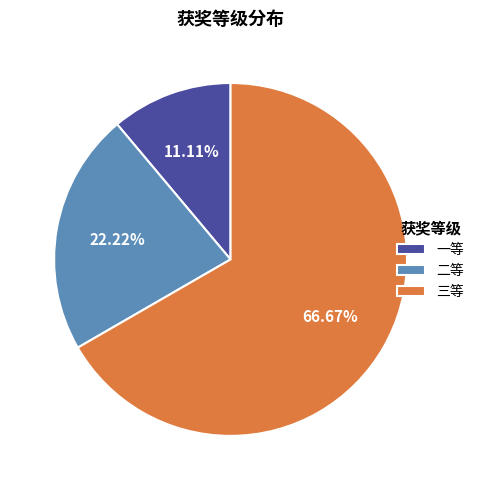

Is there any slice that represents more than half of the pie?

Yes